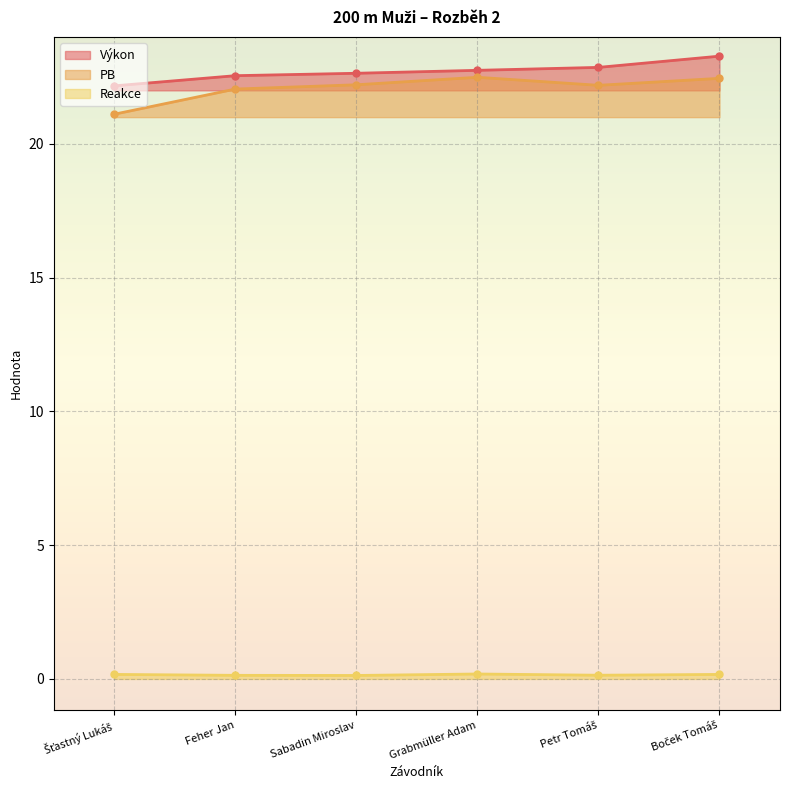

True or false: Reakce has a value of 0.1 at Grabmüller Adam.

False